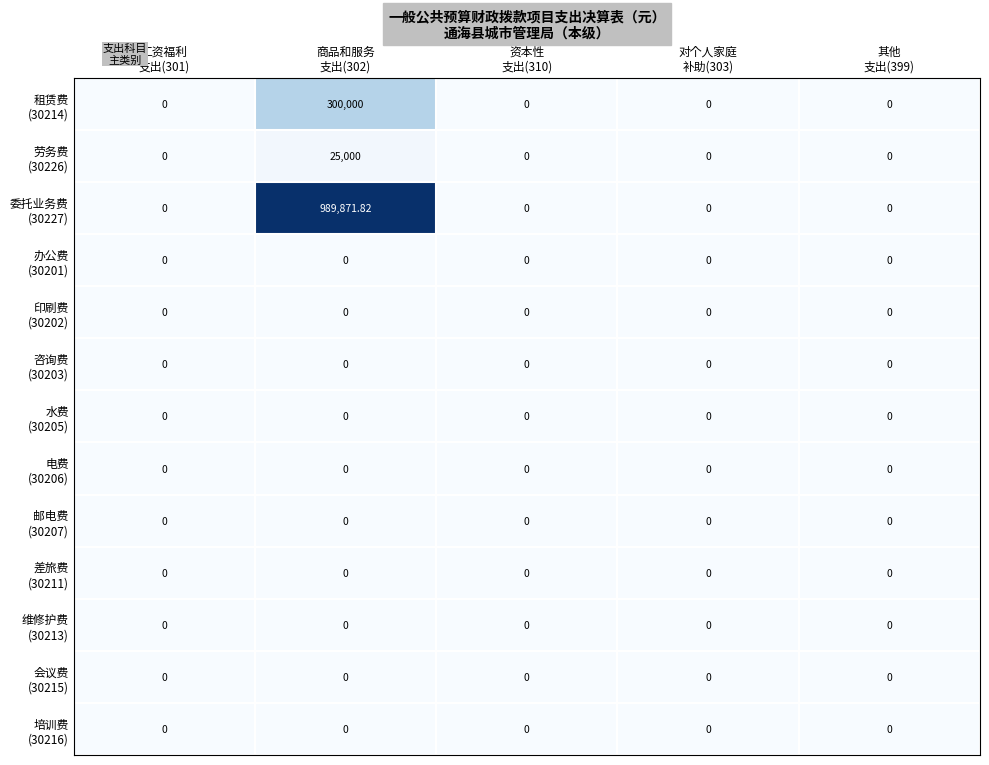

Between 商品和服务 支出(302) and 其他 支出(399), which series saw the biggest shift?

委托业务费 (30227)